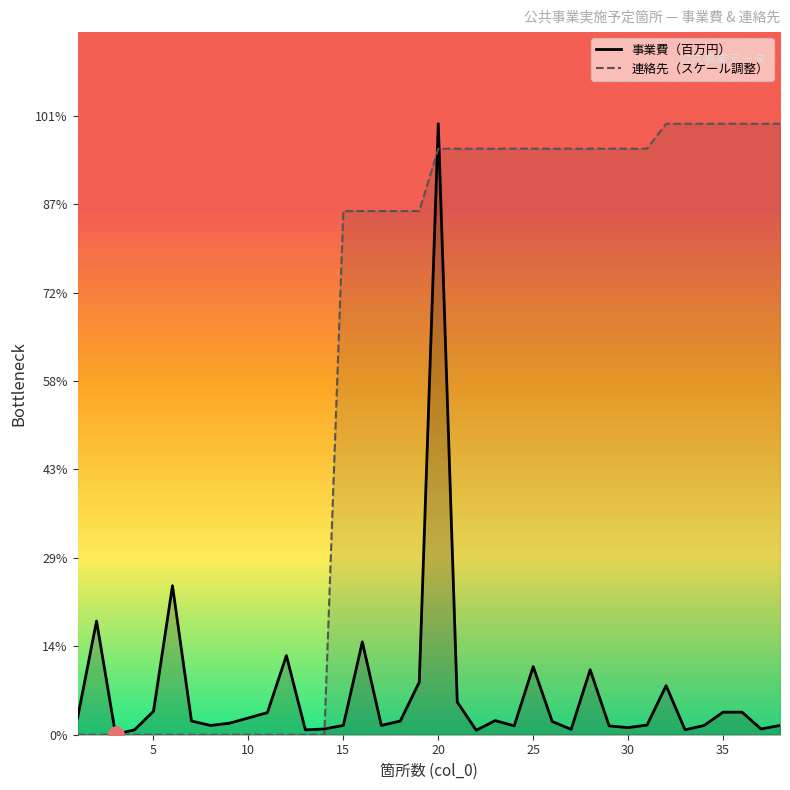

At how many categories does at least one series exceed 495?

24